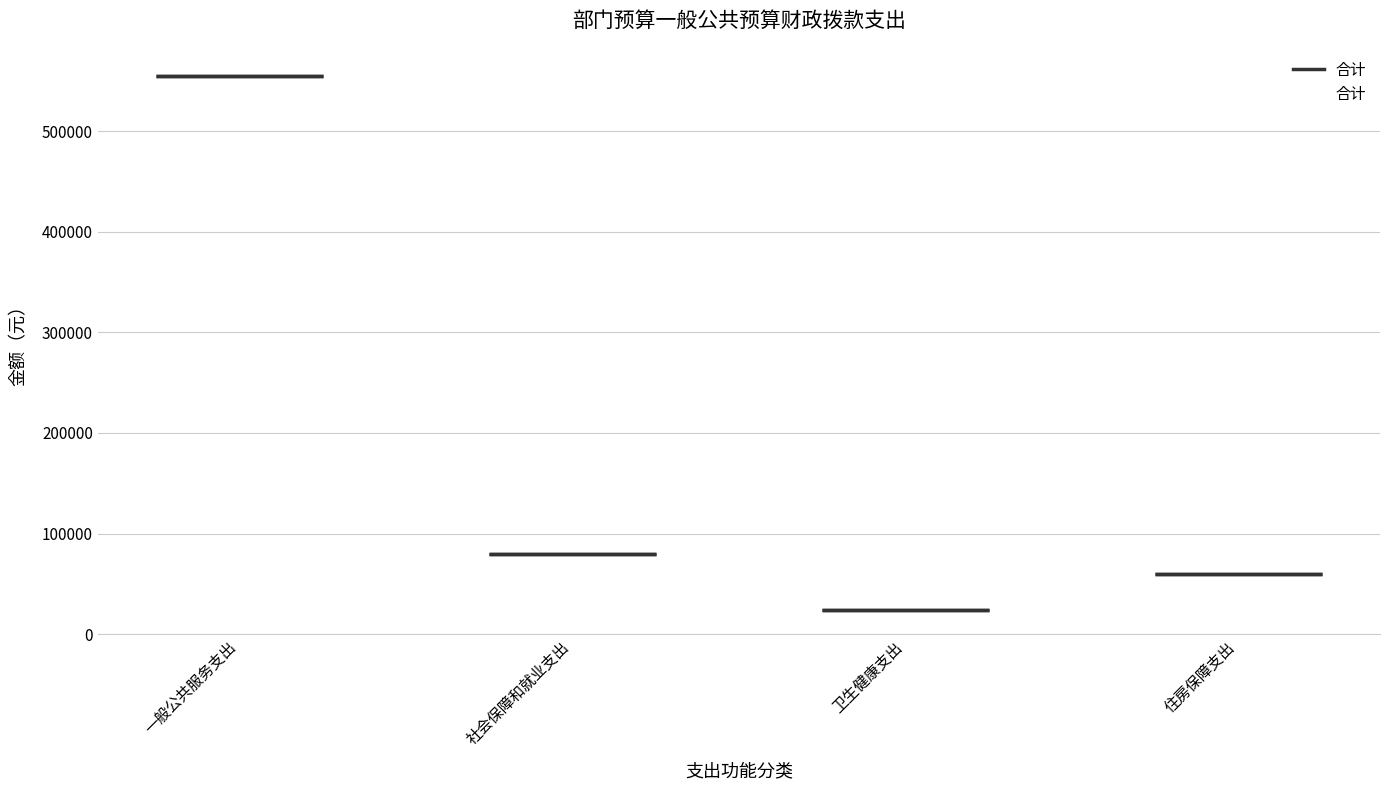

True or false: the data shows 23600 at 卫生健康支出.

True